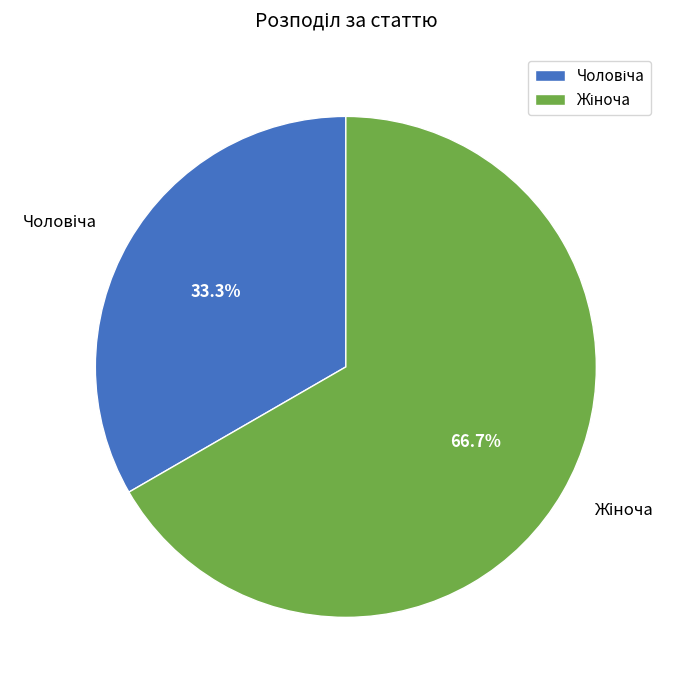

Is there a majority slice in this chart?

Yes